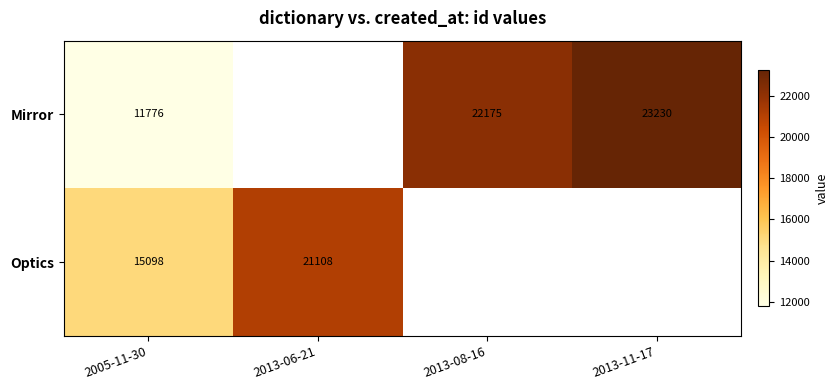

What is the maximum value shown in the chart?

23230.0